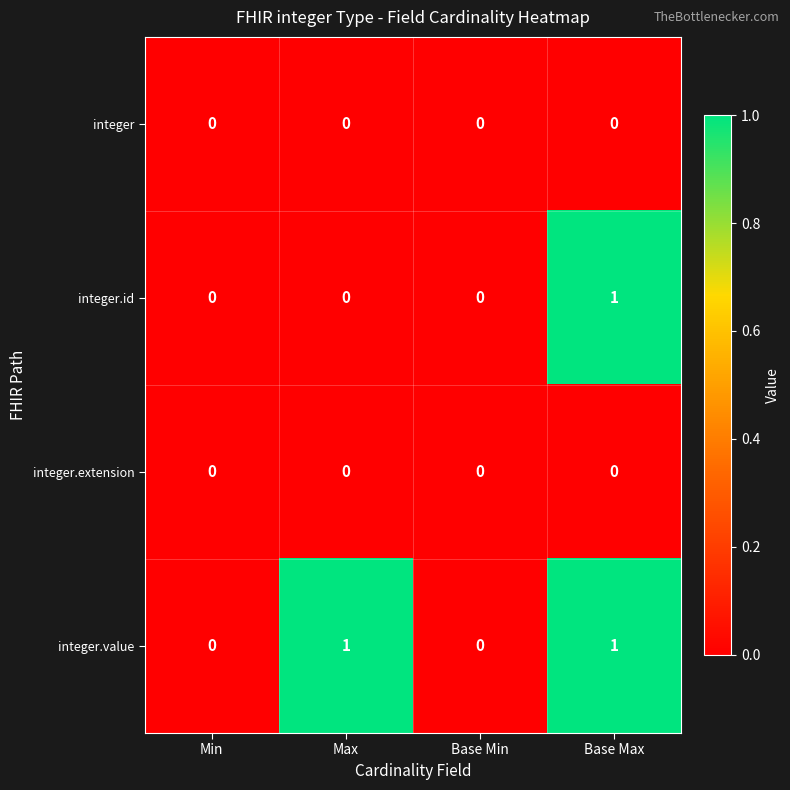

Count the integer.id values in the range 0 to 1.

4